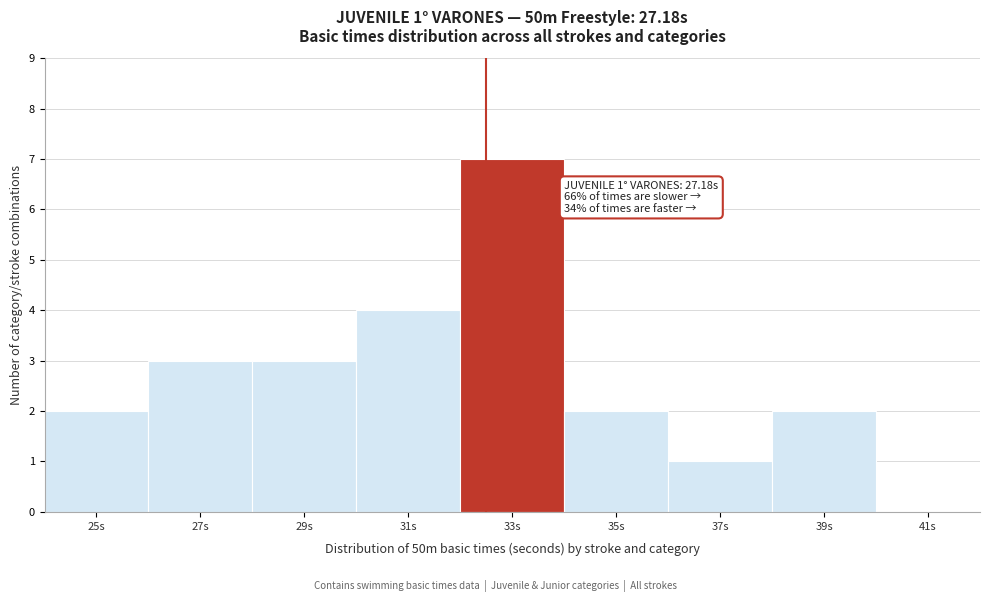

Reading left to right, transcribe all the data shown in this chart.

25s=2	27s=3	29s=3	31s=4	33s=7	35s=2	37s=1	39s=2	41s=0